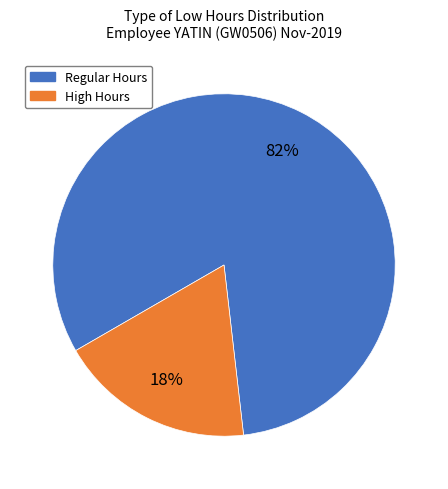

To the nearest percent, what is the average slice percentage?

50%